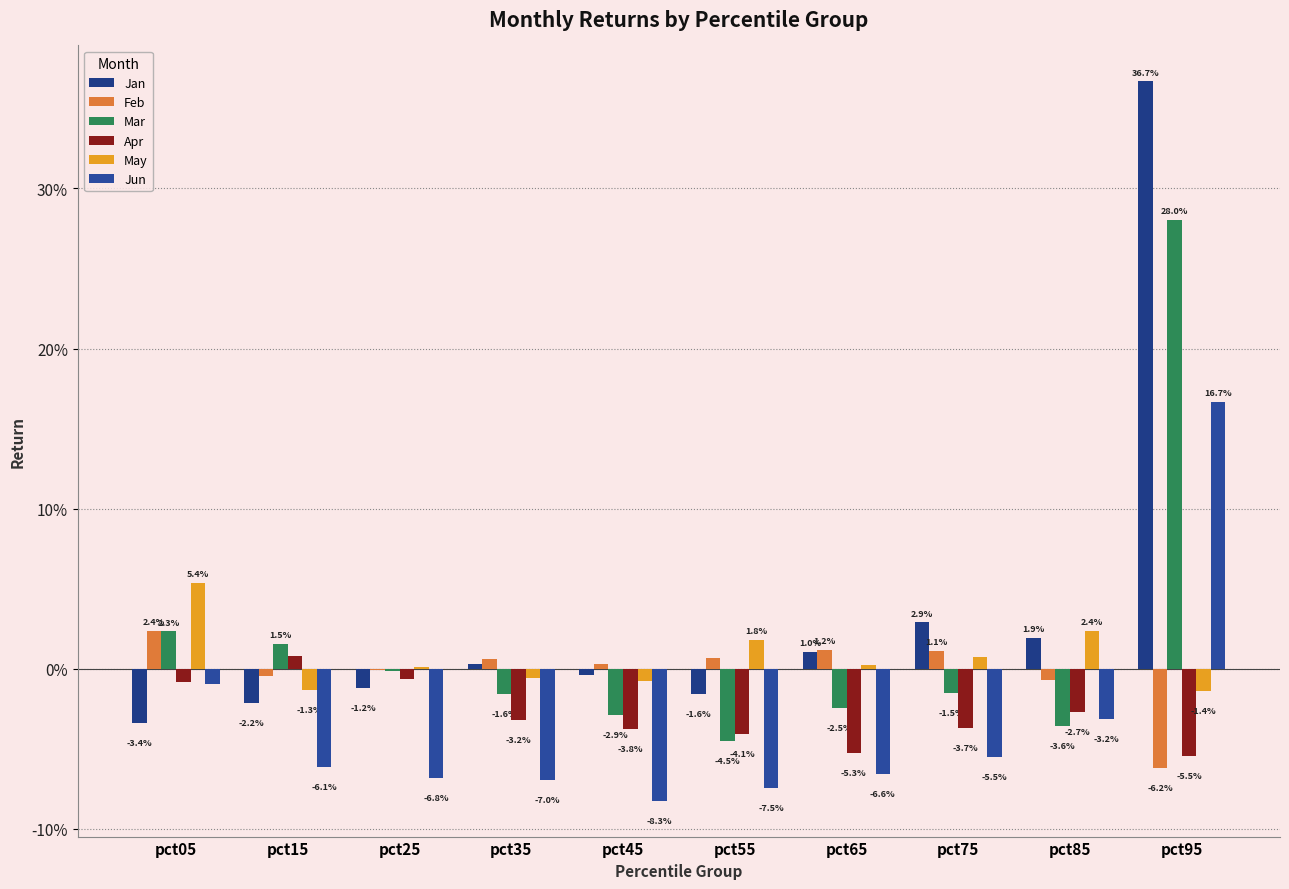

Between pct25 and pct35, which series saw the biggest shift?

Apr